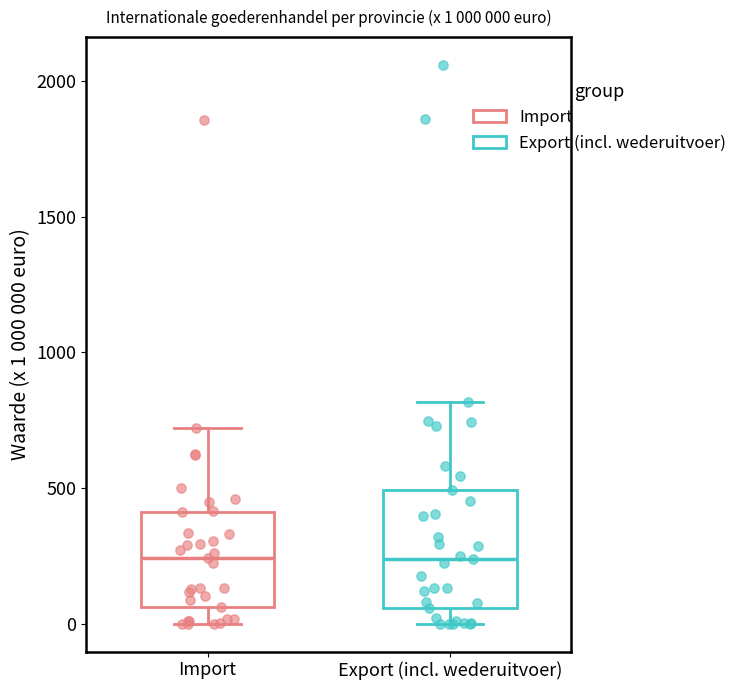

Which box is the tallest, from its lower edge to its upper edge?

Export (incl. wederuitvoer)